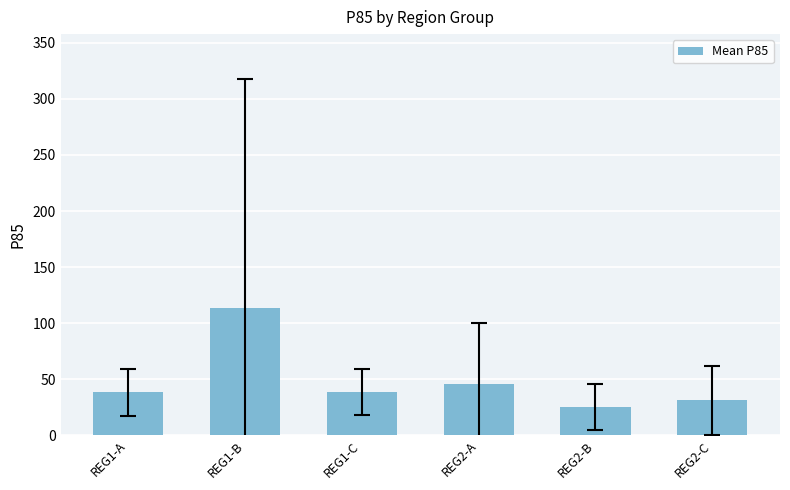

What is the minimum value shown in the chart?

25.2